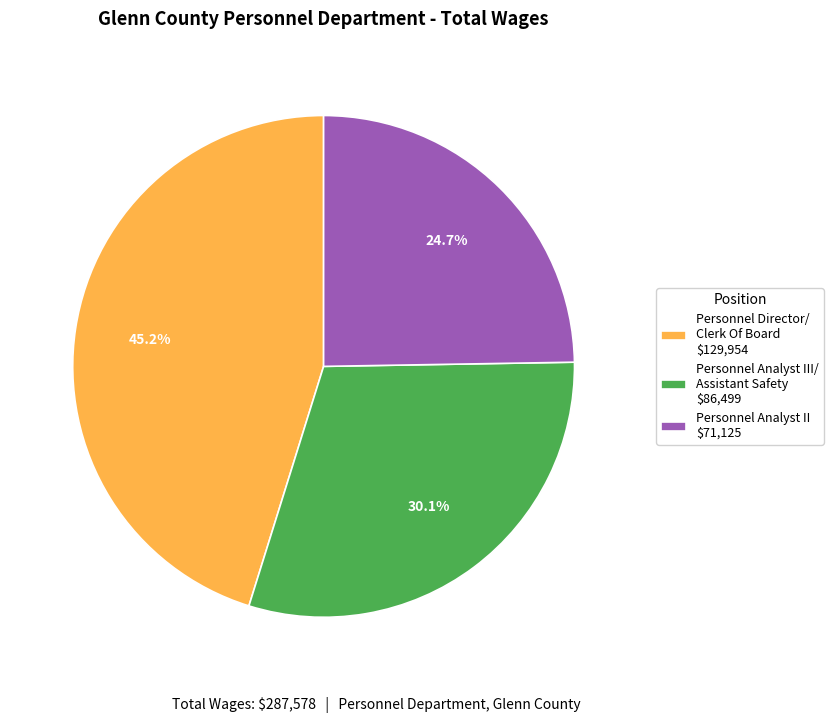

Which slice is the smallest?

Personnel Analyst II $71,125